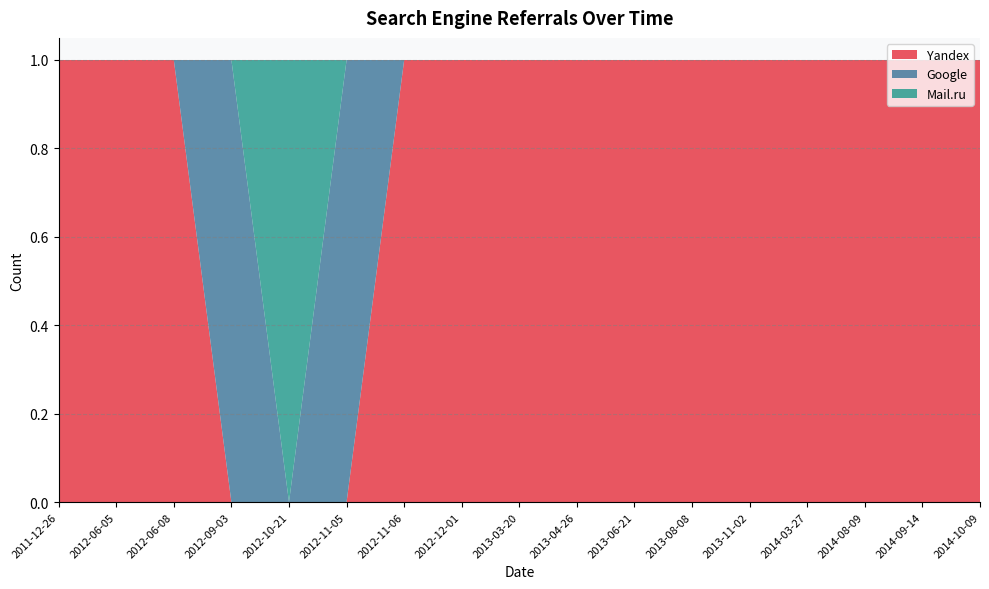

Reading left to right, list all the values displayed in this chart.

Yandex: 2011-12-26=1	2012-06-05=1	2012-06-08=1	2012-09-03=0	2012-10-21=0	2012-11-05=0	2012-11-06=1	2012-12-01=1	2013-03-20=1	2013-04-26=1	2013-06-21=1	2013-08-08=1	2013-11-02=1	2014-03-27=1	2014-08-09=1	2014-09-14=1	2014-10-09=1
Google: 2011-12-26=0	2012-06-05=0	2012-06-08=0	2012-09-03=1	2012-10-21=0	2012-11-05=1	2012-11-06=0	2012-12-01=0	2013-03-20=0	2013-04-26=0	2013-06-21=0	2013-08-08=0	2013-11-02=0	2014-03-27=0	2014-08-09=0	2014-09-14=0	2014-10-09=0
Mail.ru: 2011-12-26=0	2012-06-05=0	2012-06-08=0	2012-09-03=0	2012-10-21=1	2012-11-05=0	2012-11-06=0	2012-12-01=0	2013-03-20=0	2013-04-26=0	2013-06-21=0	2013-08-08=0	2013-11-02=0	2014-03-27=0	2014-08-09=0	2014-09-14=0	2014-10-09=0